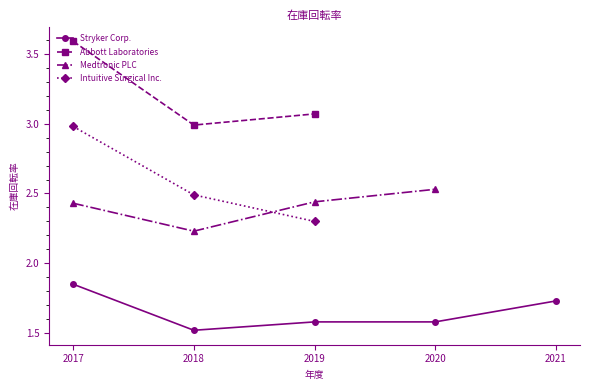

Which series has the largest total across all categories?

Abbott Laboratories